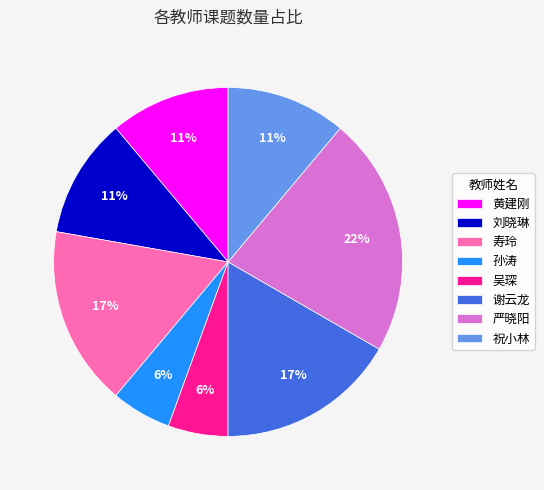

Combined, do 吴琛 and 祝小林 account for over 50%?

No